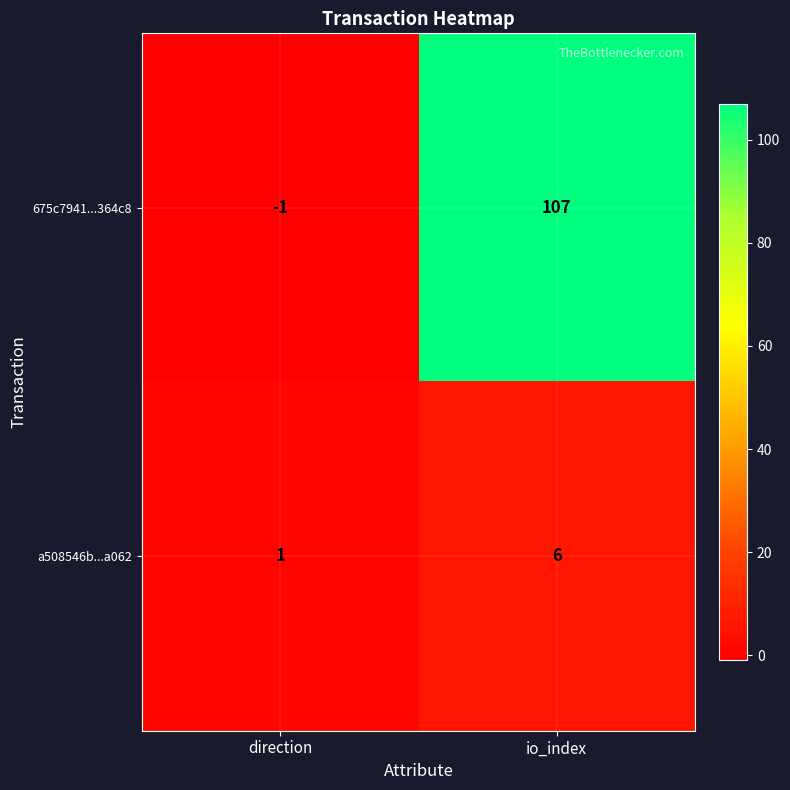

What is the average value of the 675c7941...364c8 series?

53